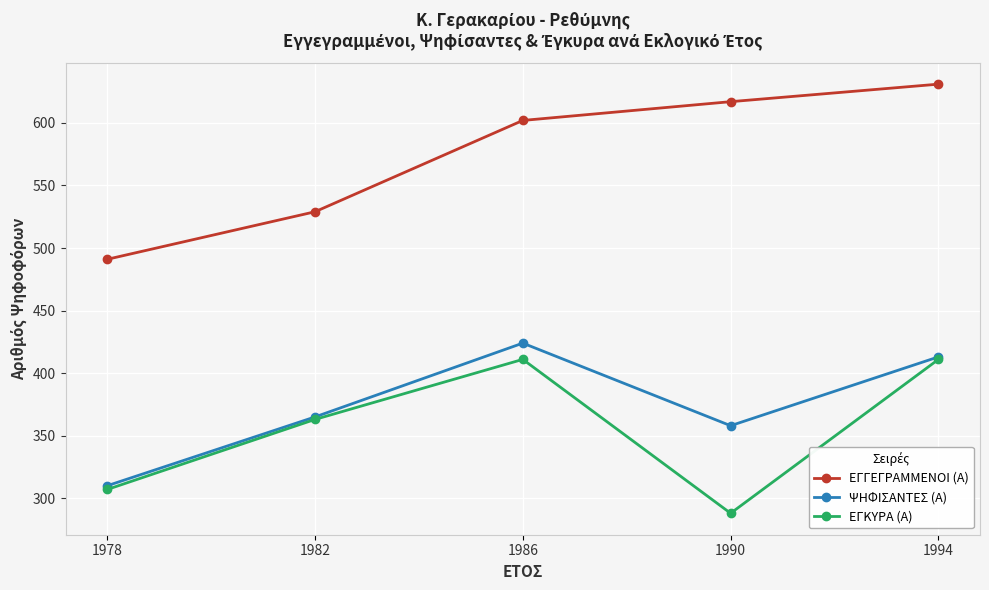

The ΕΓΚΥΡΑ (Α) series shows 411 at 1986. True or false?

True